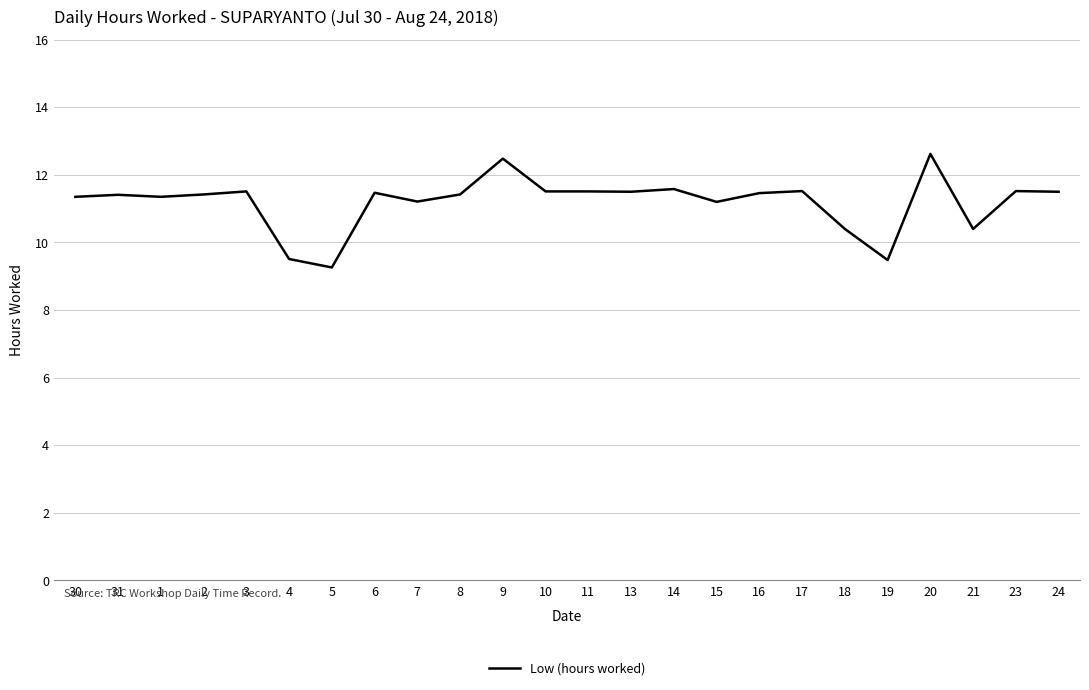

What is the sum of all values?

268.6